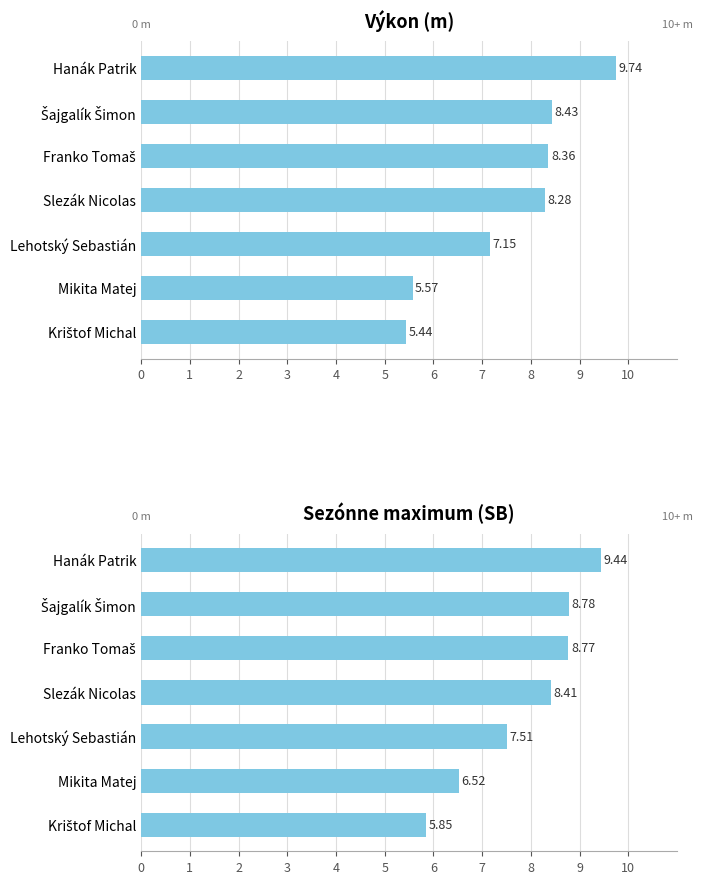

Are the bars horizontal?

Yes